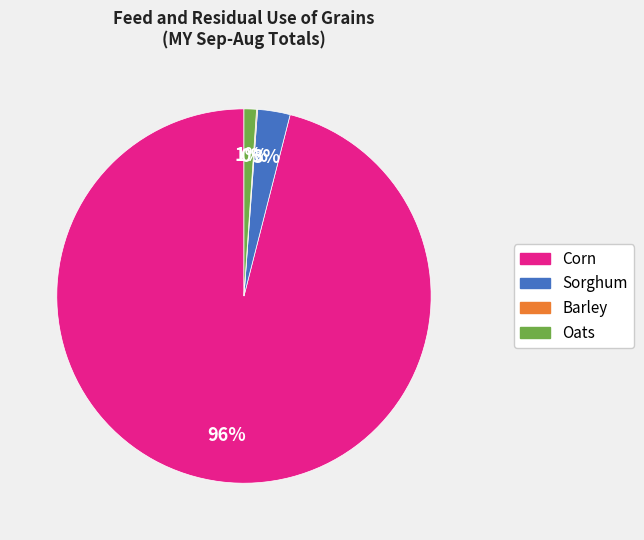

What is the largest slice in the pie chart?

Corn